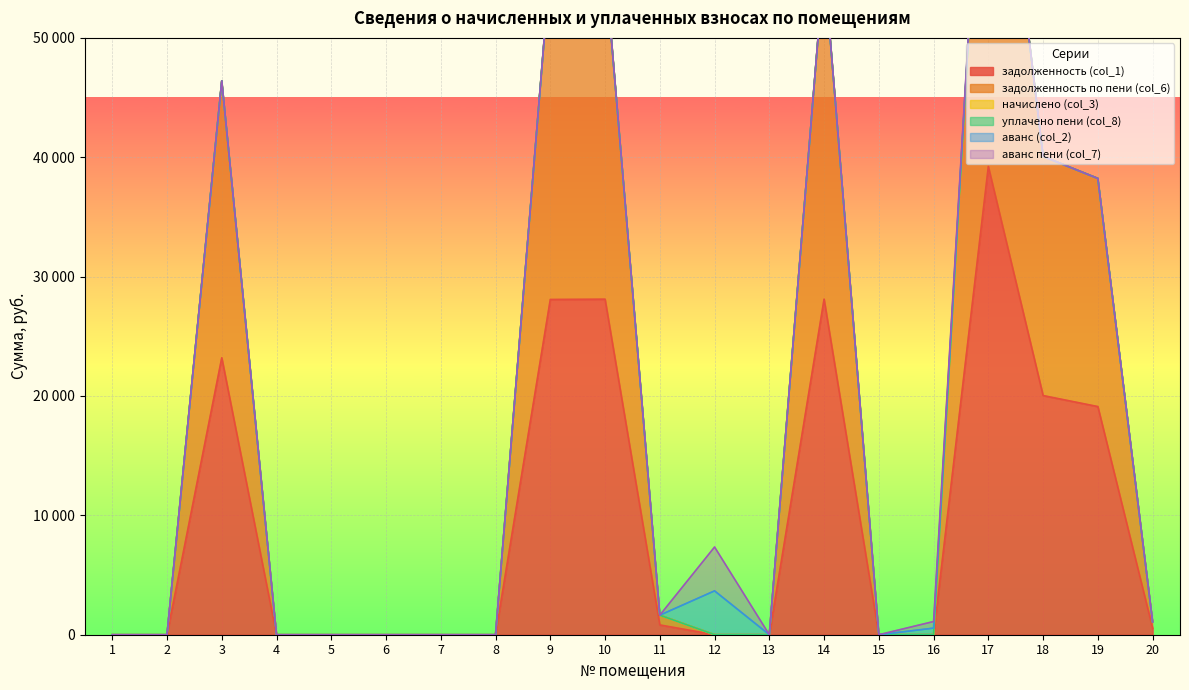

Which category has the highest value across all series?

17